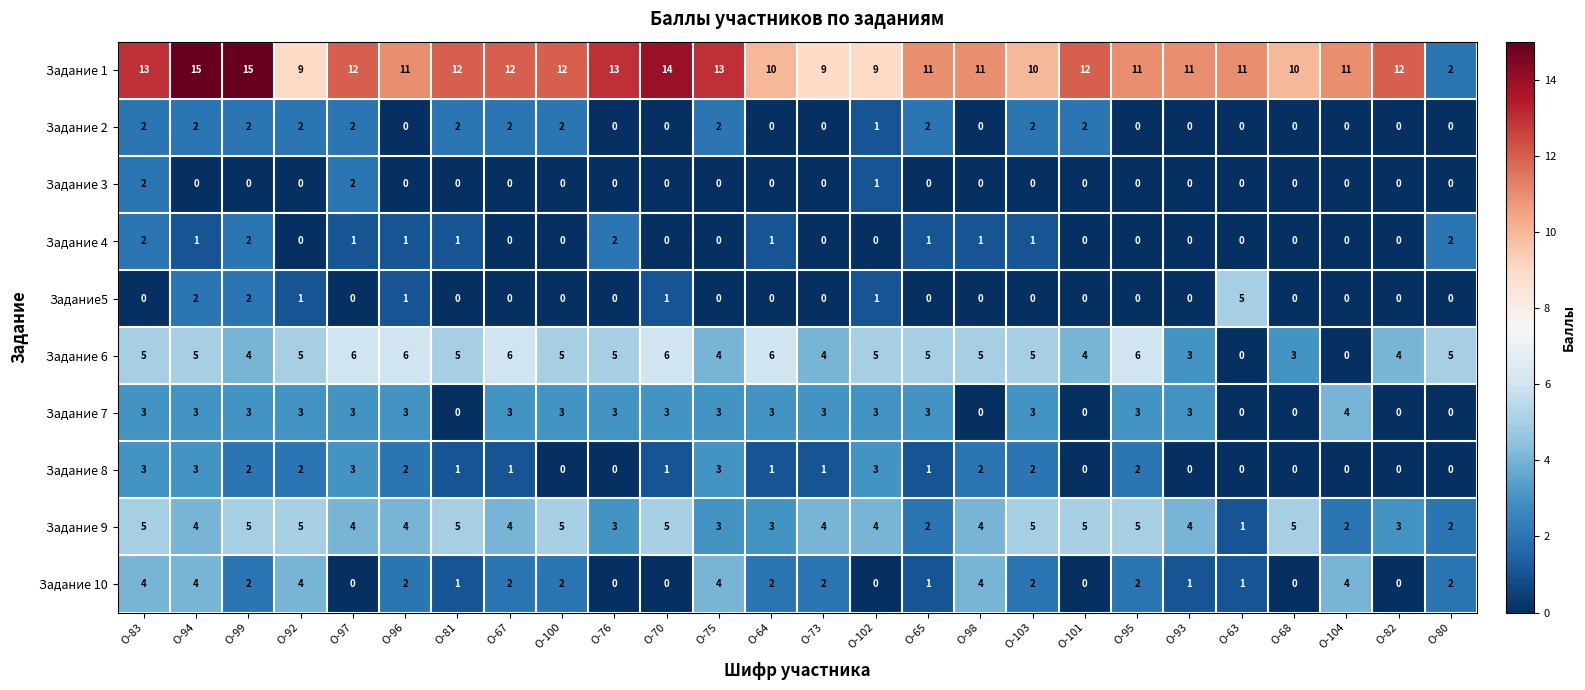

The value of Задание 4 at О-100 is -1. True or false?

False